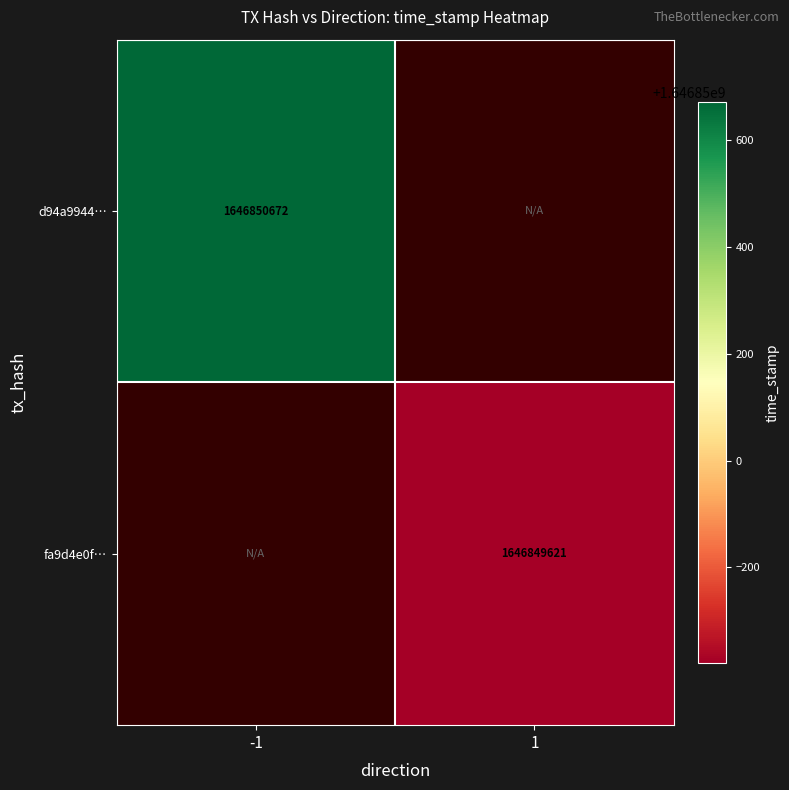

The d94a9944a4c8d4c902dea13fc3c664e53f0aea1 series shows -1 at direction. True or false?

True